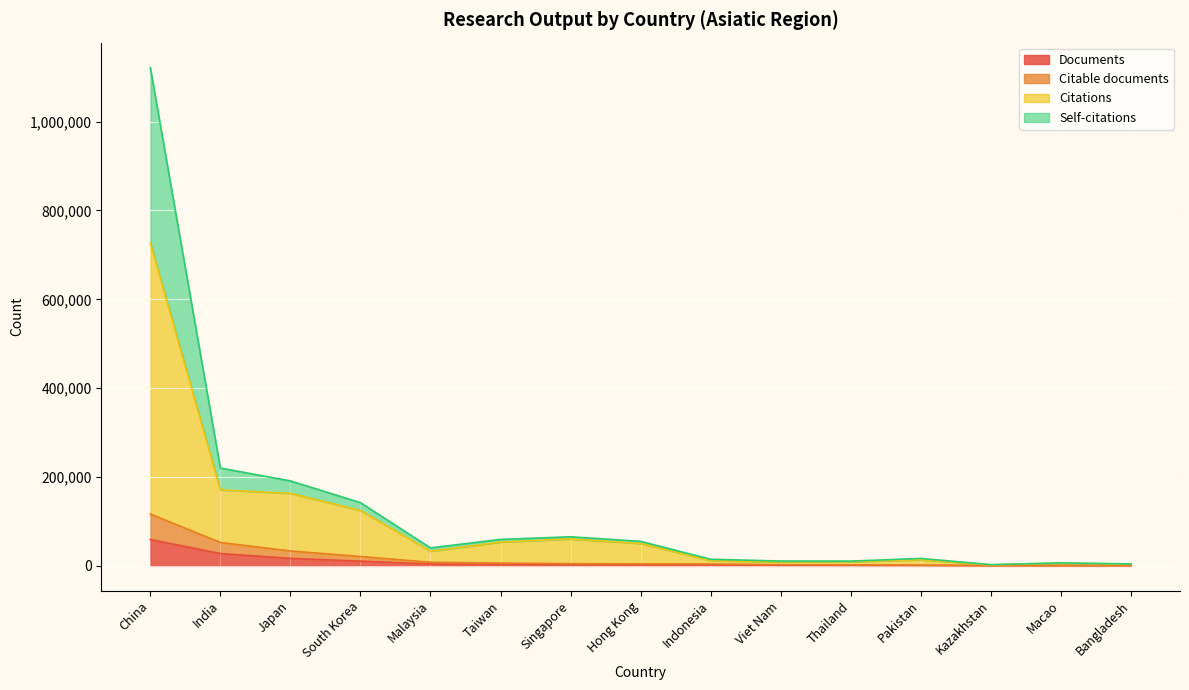

True or false: Citable documents and Documents intersect in this chart.

False